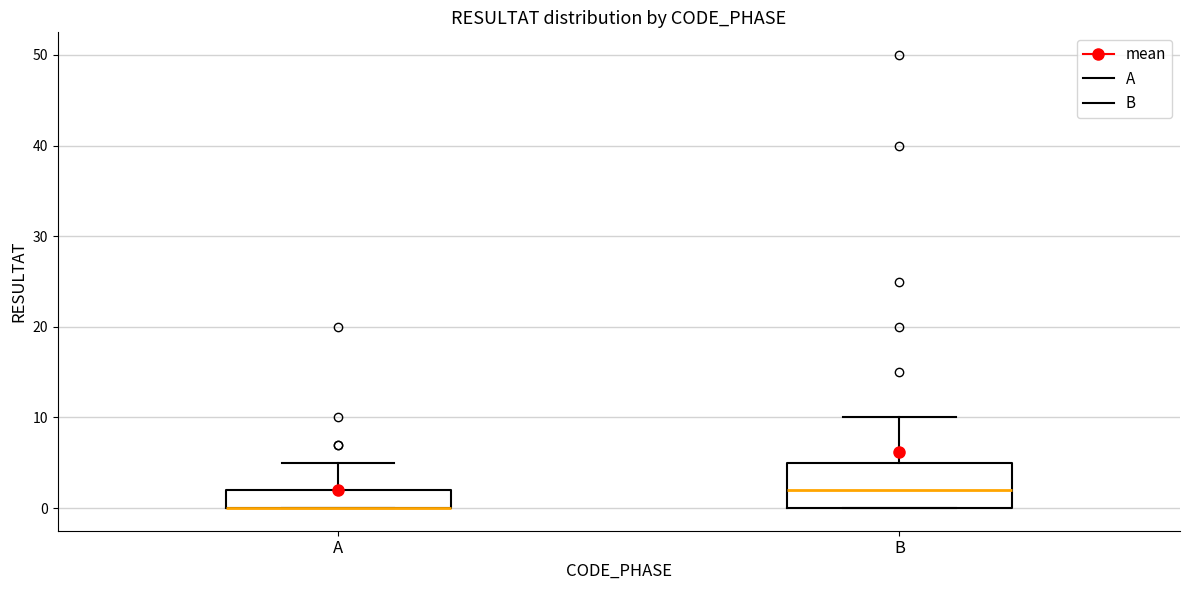

Reading left to right, read every box against the y-axis: the position of its median line, the range the box covers, and the ends of its whiskers. The values are not printed on the chart, so give them approximately, as read against the axis.

A: median 0 (drawn on the box's lower edge), box 0 to 2, whiskers 0 to 5
B: median 2, box 0 to 5, whiskers 0 to 10